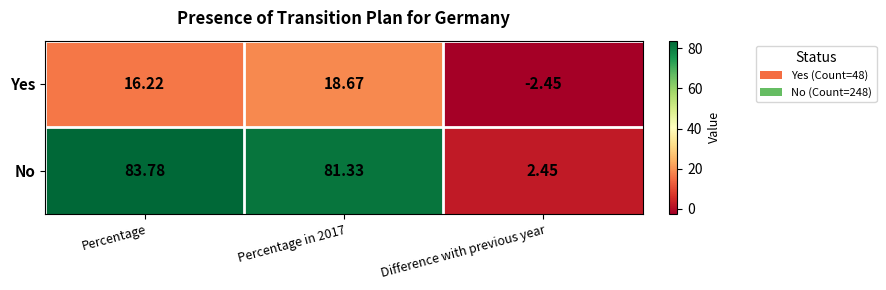

At which category does the chart reach its peak across all series?

Percentage